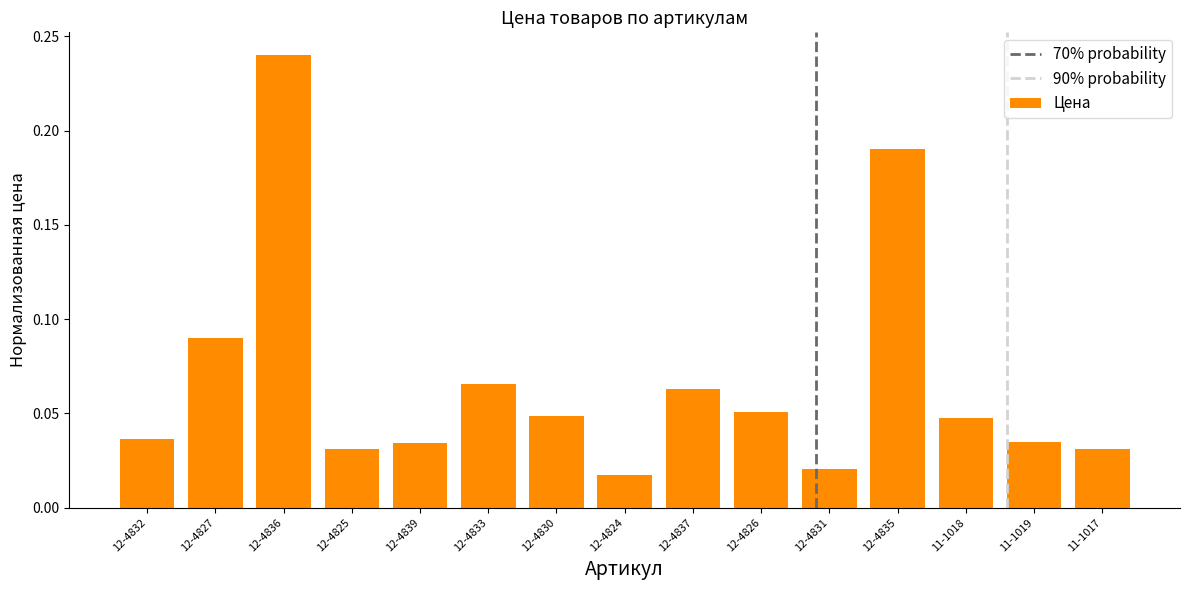

What is the sum of all values?

1.0